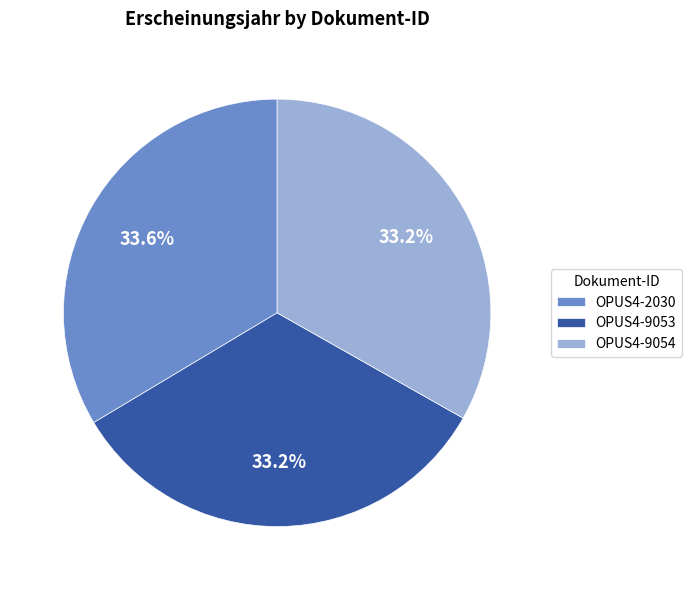

Combined, what portion of the pie is OPUS4-2030 and OPUS4-9053?

66.8%